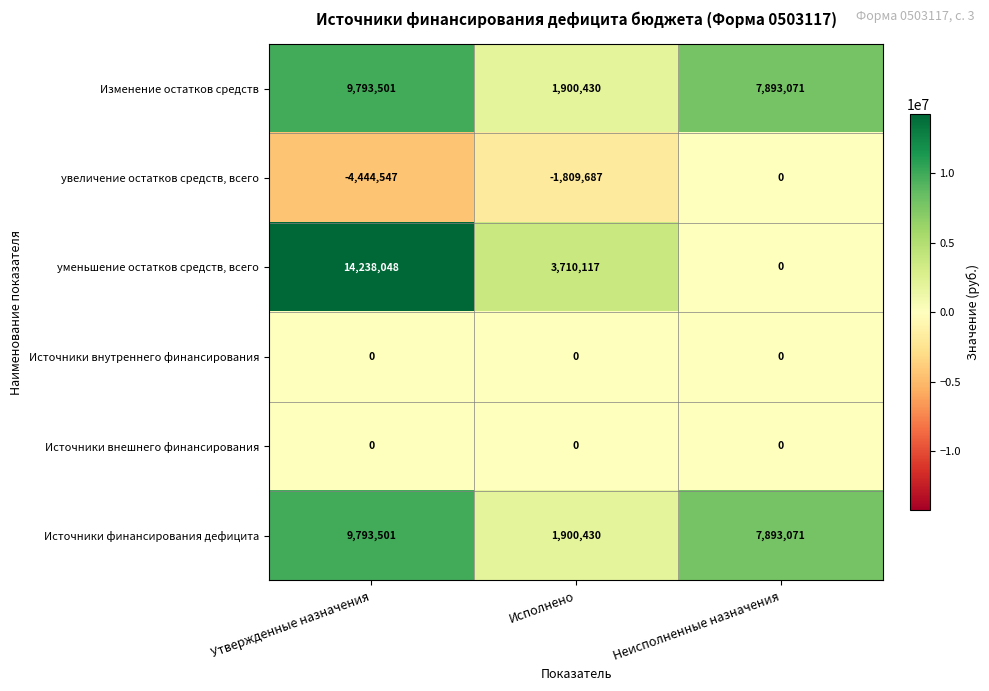

List the labels in order of Изменение остатков средств value, largest first.

Утвержденные назначения, Неисполненные назначения, Исполнено